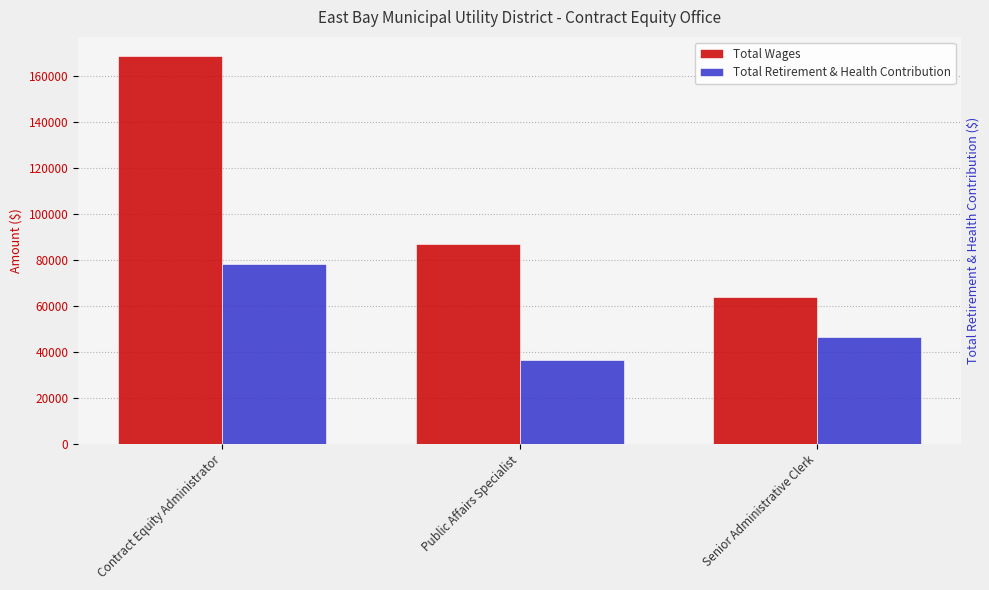

The value of Total Retirement & Health Contribution at Contract Equity Administrator is 31229. True or false?

False